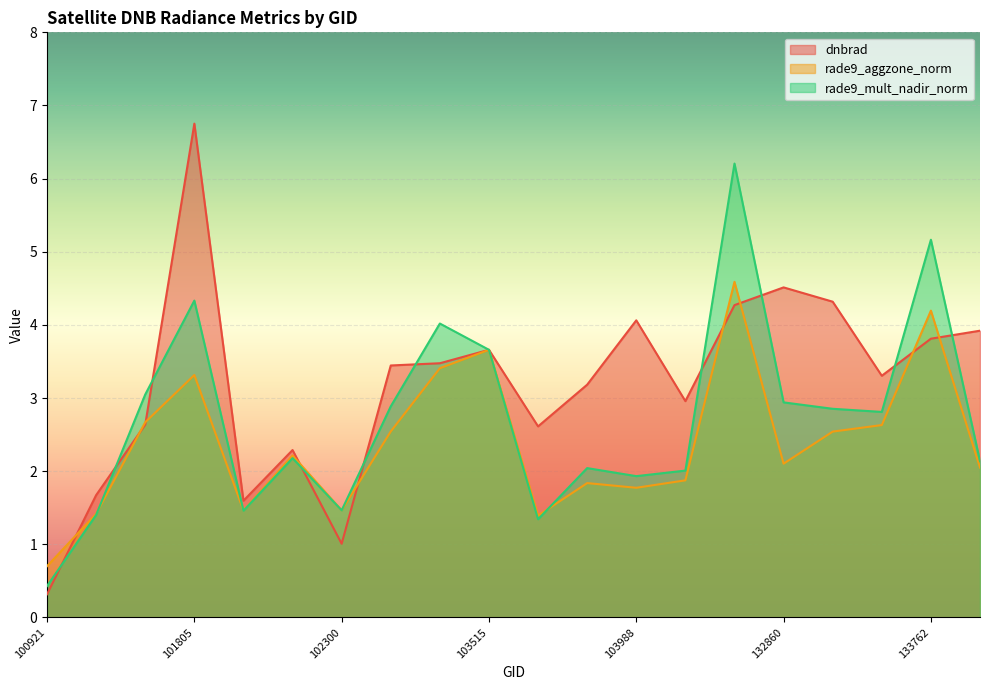

Count the number of data series in this chart.

3